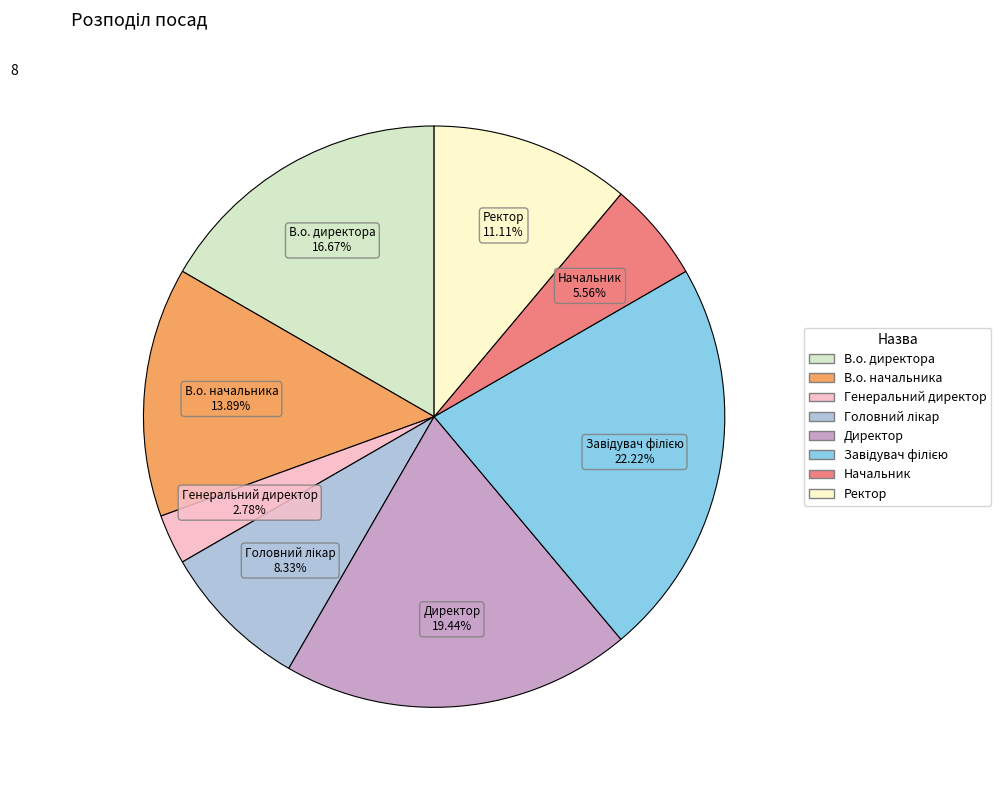

Which slice is the smallest?

Генеральний директор